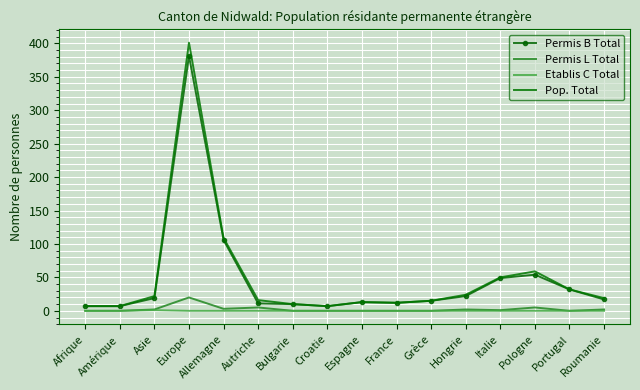

At which category is the sum across all series the highest?

Europe